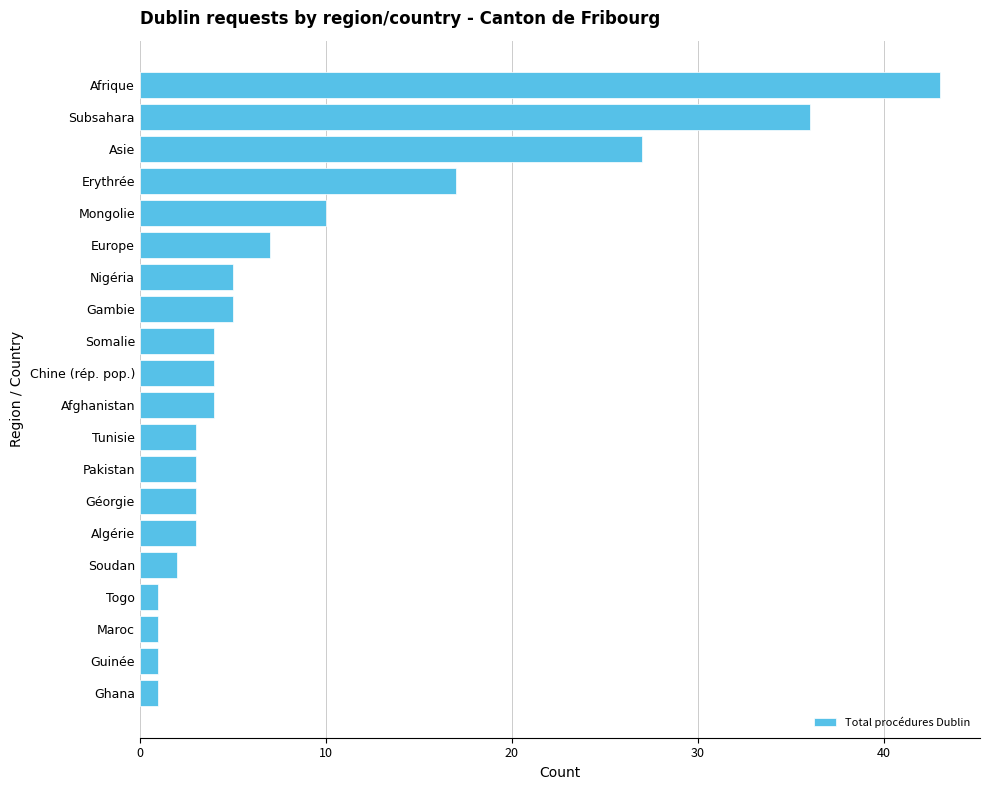

Does the chart contain stacked bars?

No